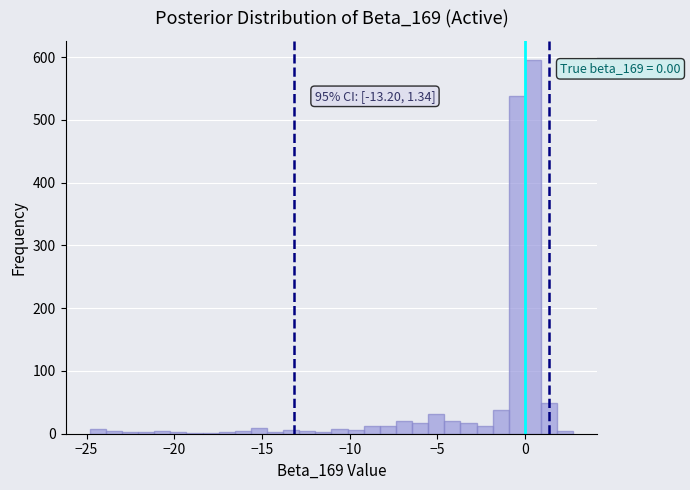

Read against the x-axis, roughly where is the centre of the tallest bar?

0.5